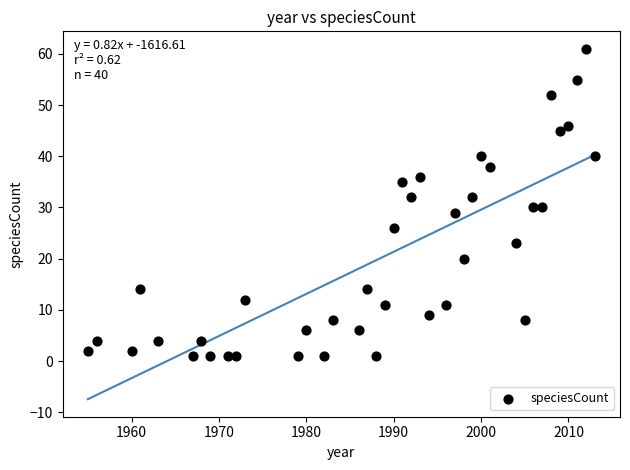

What is the range of X values (max minus min)?

58